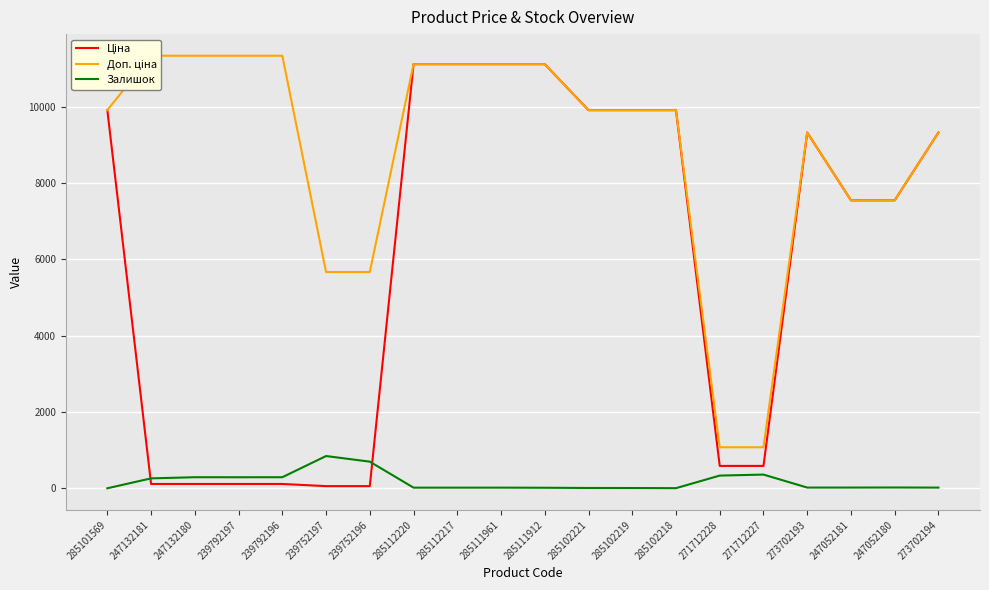

What is the difference between the maximum and second lowest values in the Доп. ціна series?

10259.5